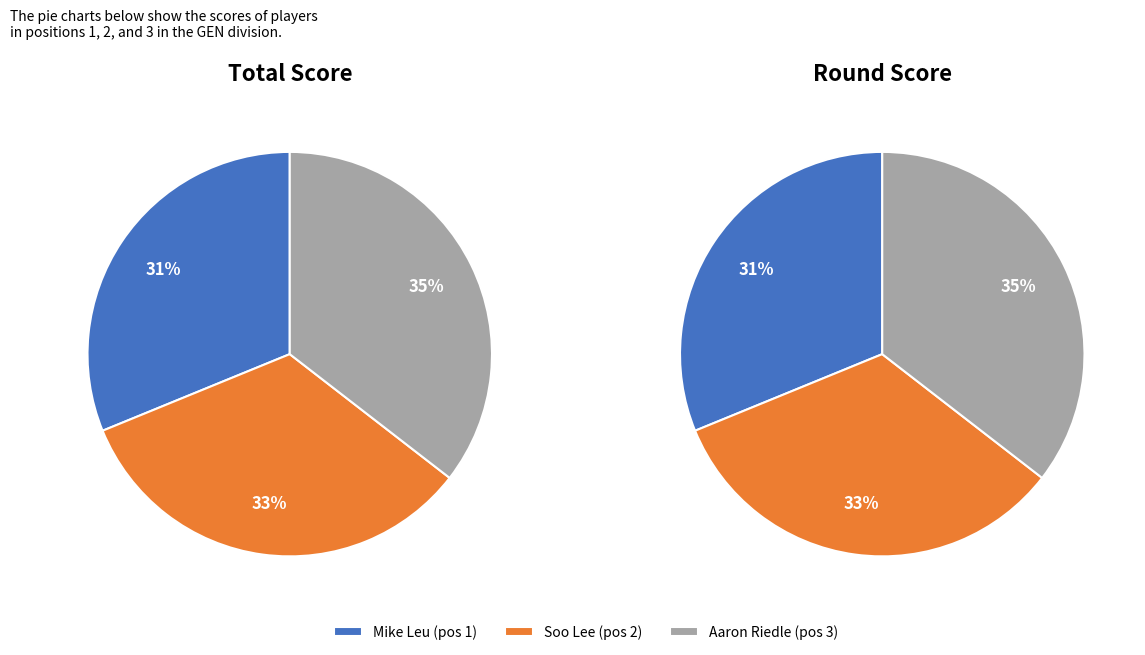

Approximately how many times larger is the value at Mike Leu compared to Soo Lee?

0.9